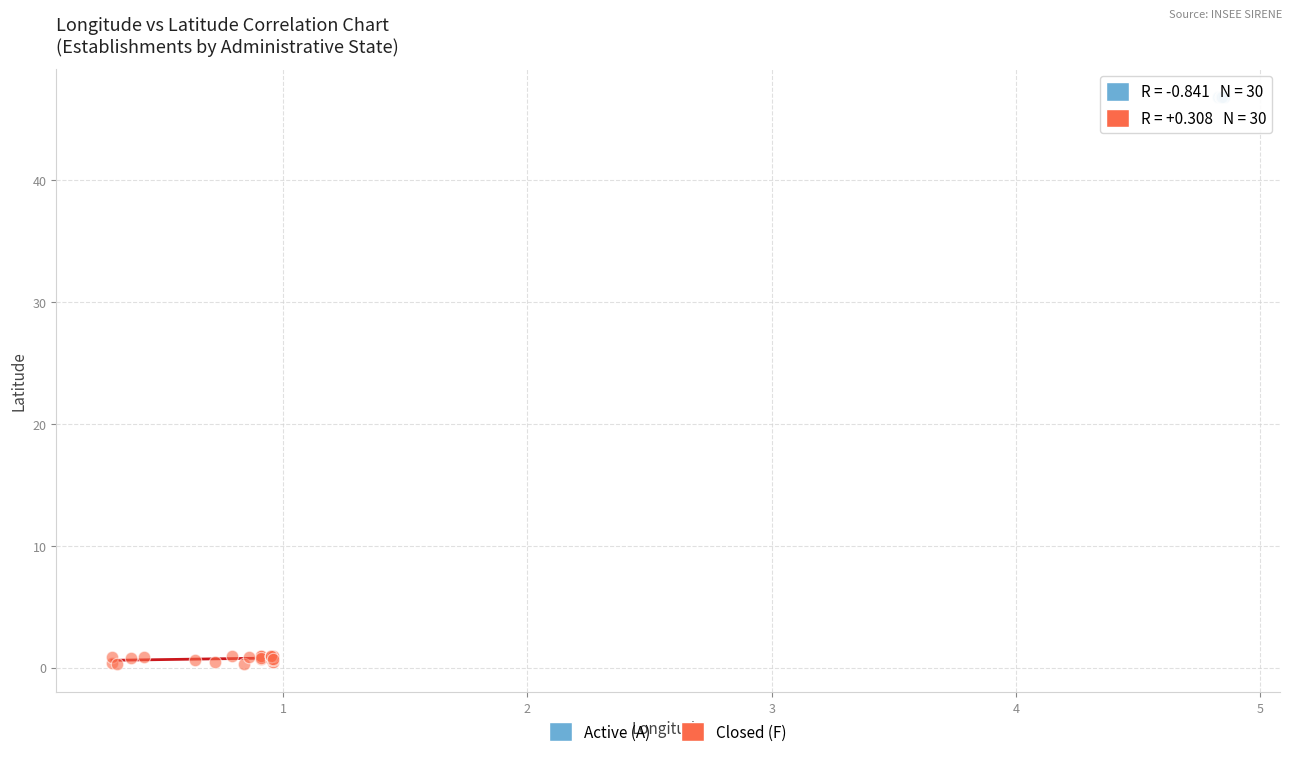

Which series reaches the minimum Y coordinate?

Closed (F)